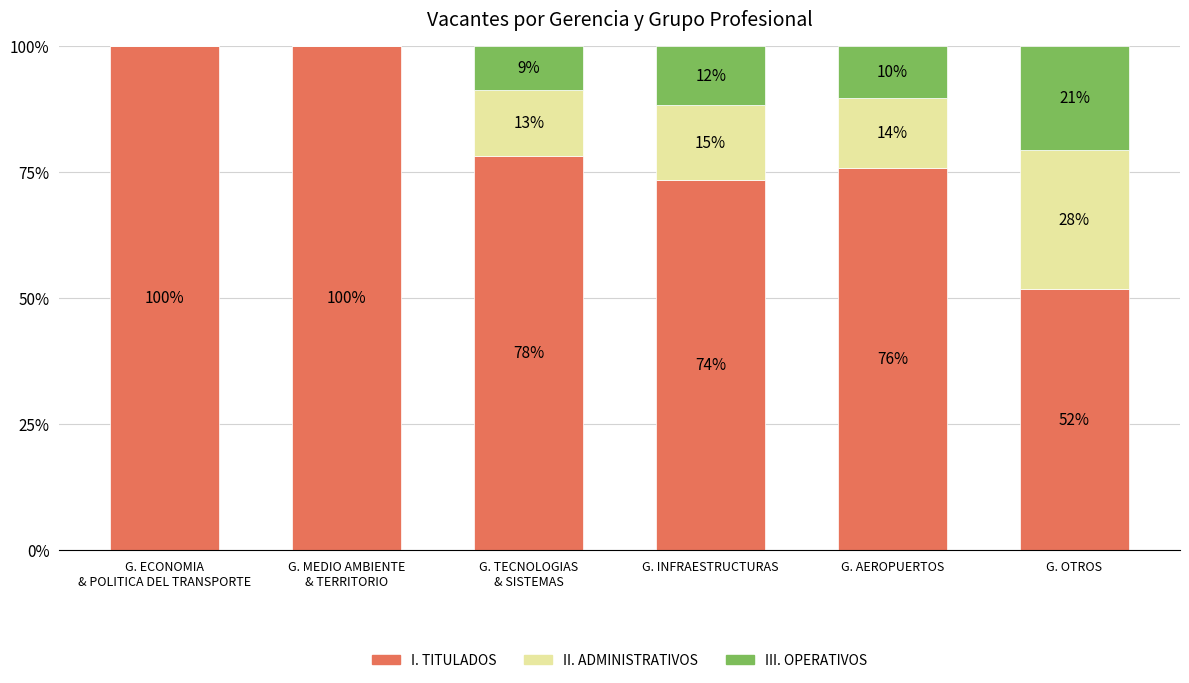

At G. MEDIO AMBIENTE
& TERRITORIO, list the series in order from largest to smallest.

I. TITULADOS, II. ADMINISTRATIVOS, III. OPERATIVOS